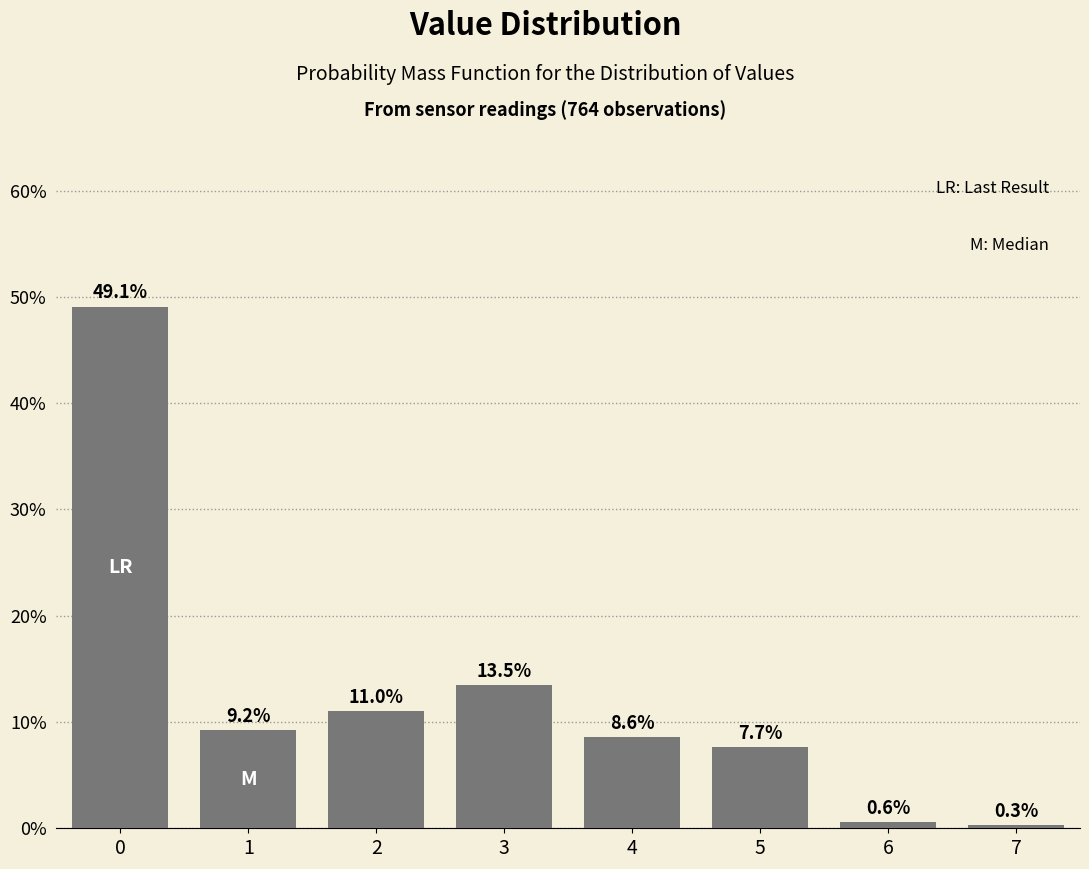

Reading left to right, what are all the values shown in this chart?

49.1	9.2	11.0	13.5	8.6	7.7	0.6	0.3